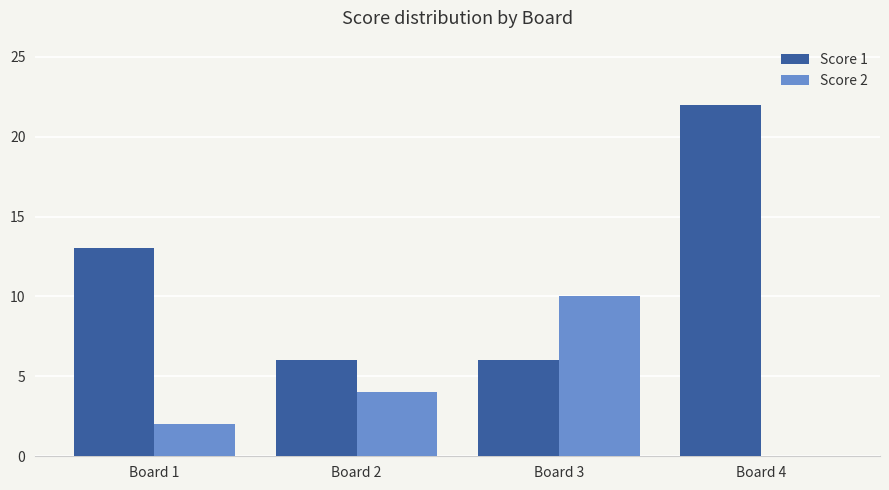

What is the sum of the Score 1 values at Board 2 and Board 3?

12